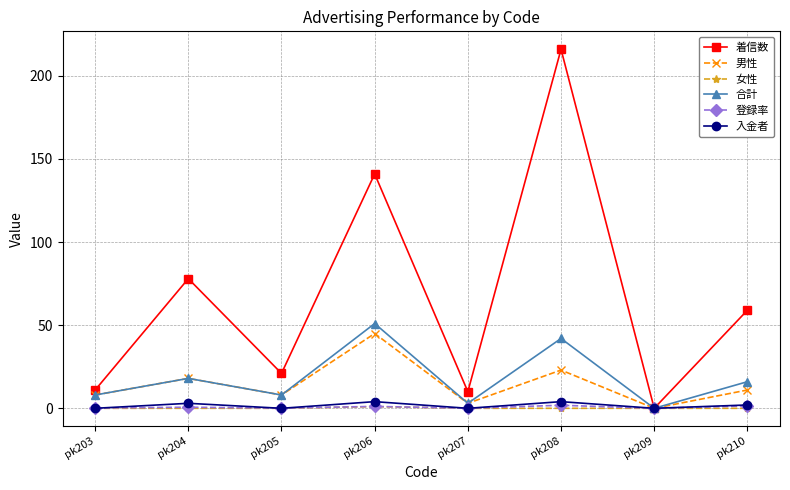

In 登録率, how many points are higher than both neighbors (excluding endpoints)?

3